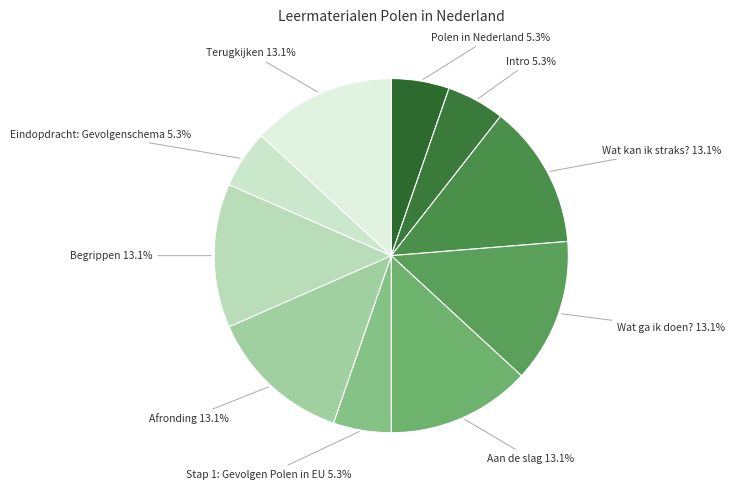

How many segments does this pie chart have?

10